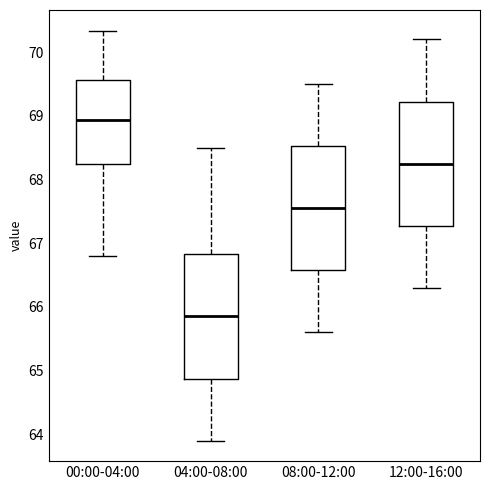

Where does the median line of the box for 00:00-04:00 sit on the y-axis? The values are not printed on the chart, so give them approximately, as read against the axis.

68.9